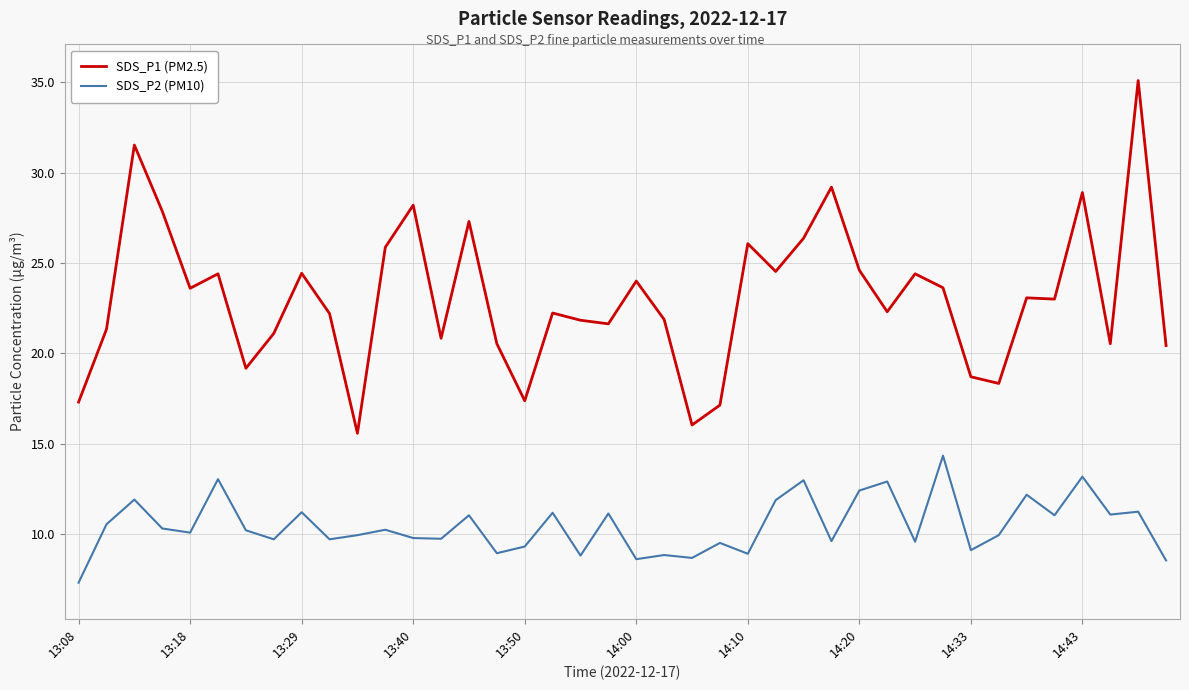

What is the maximum value shown in the chart?

35.1